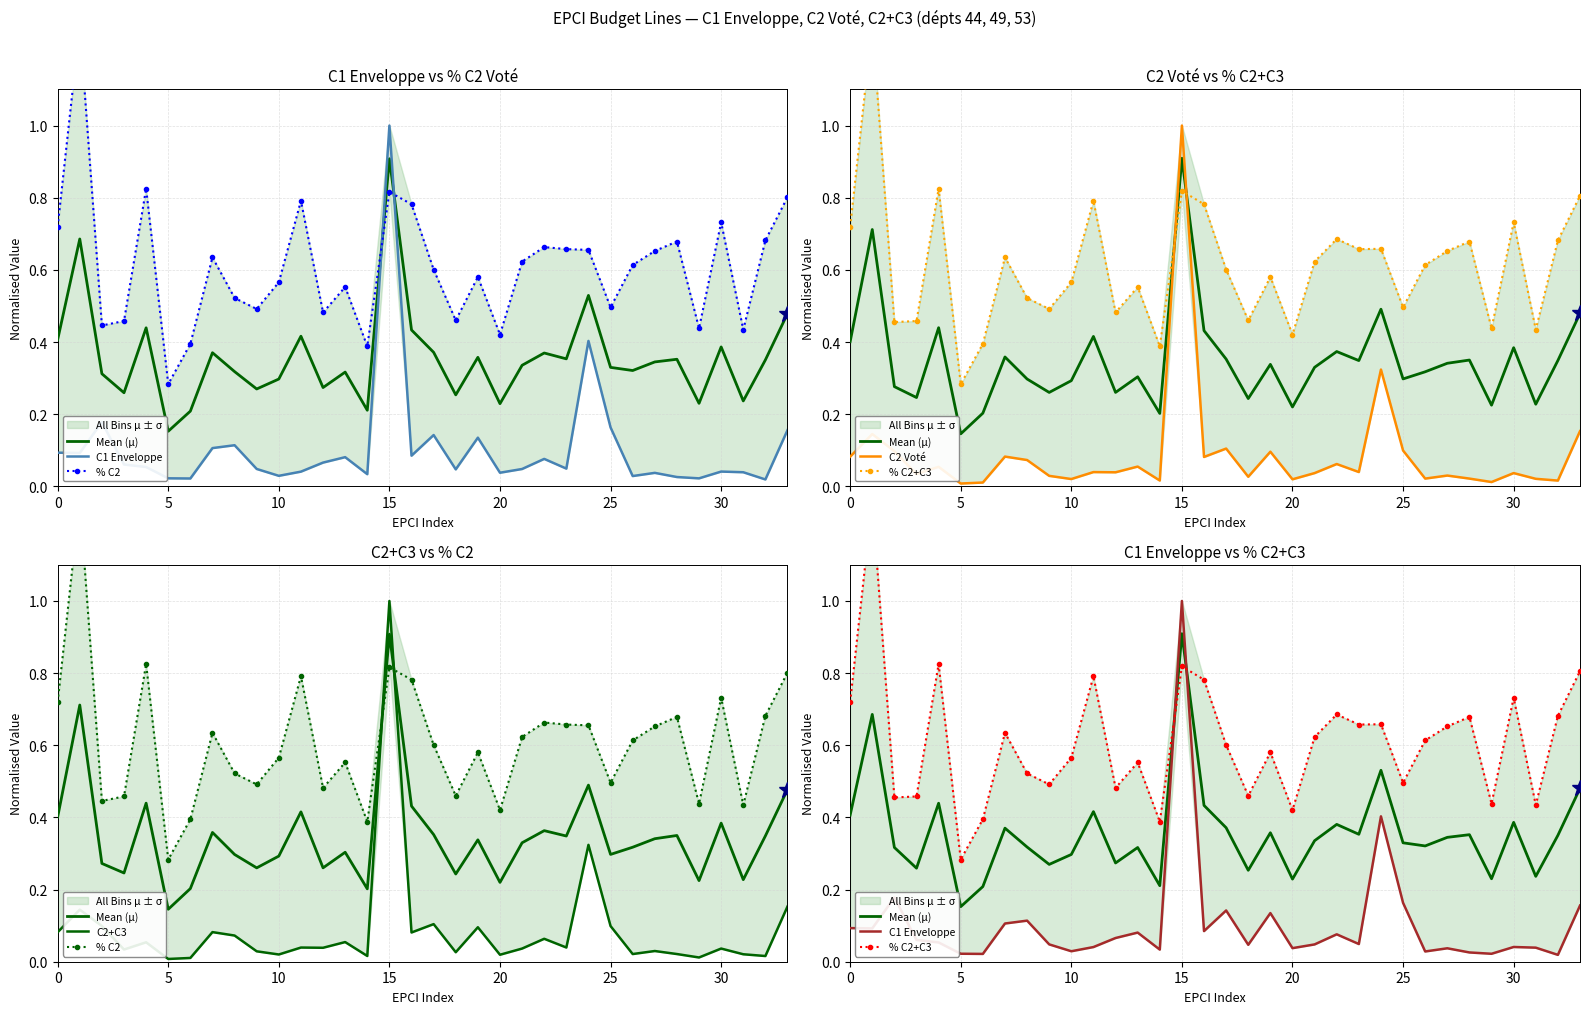

What is the label of the 23rd point from the left?

22